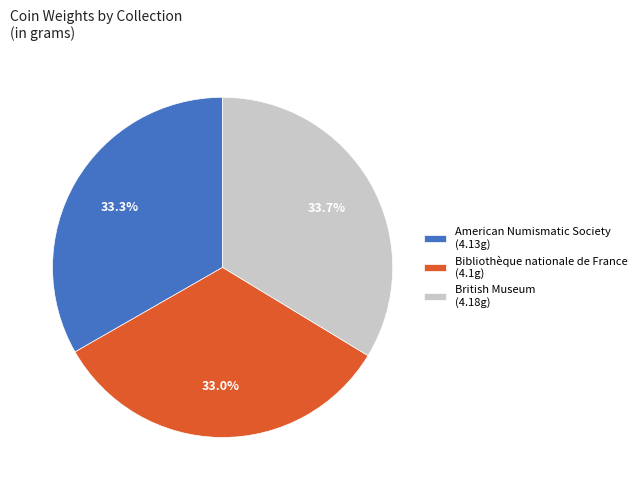

Combined, what portion of the pie is Bibliothèque nationale de France and American Numismatic Society?

66.3%